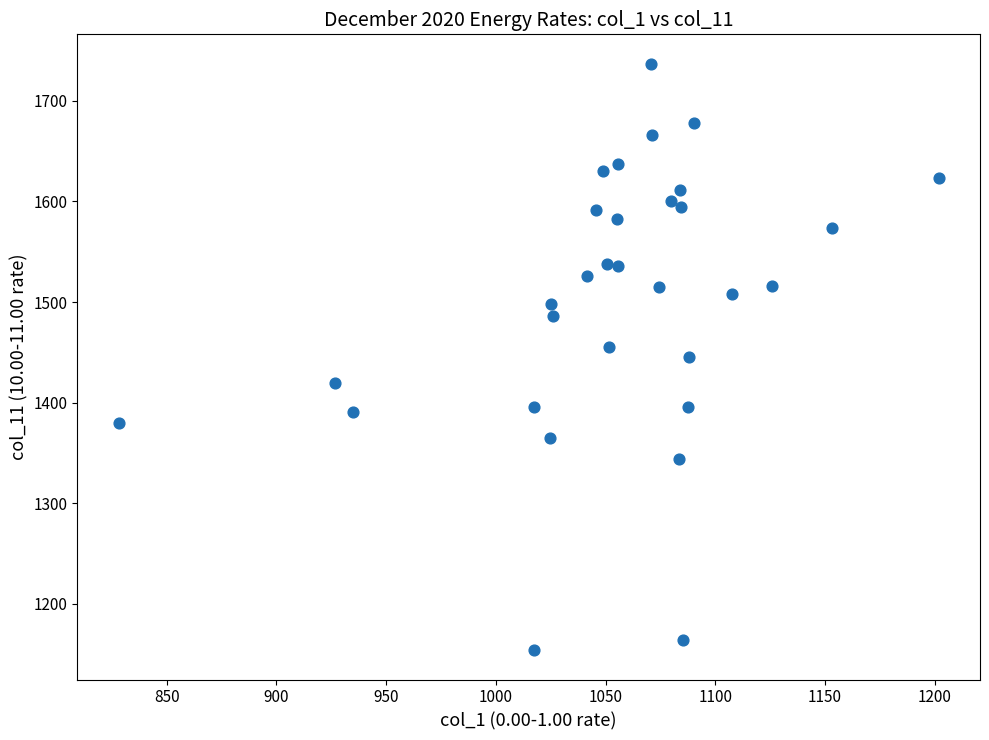

What is the range of X values (max minus min)?

374.0